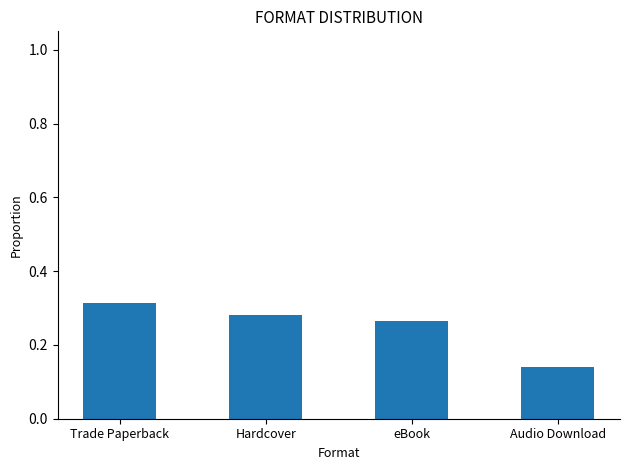

Which label corresponds to the smallest value in the chart?

Audio Download